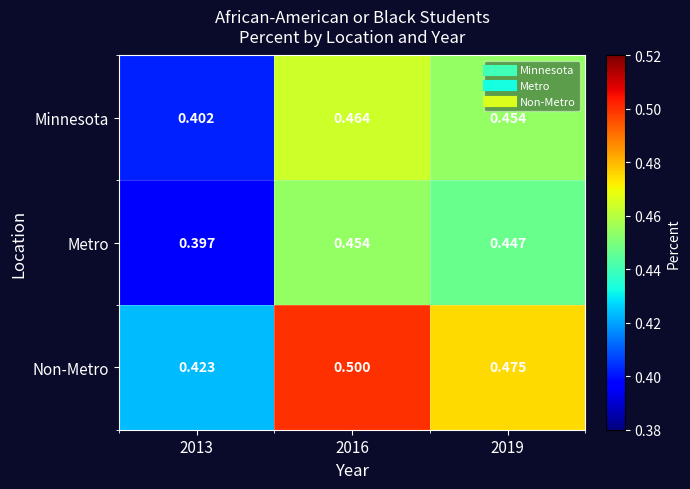

Between 2016 and 2019, which series saw the biggest shift?

Non-Metro